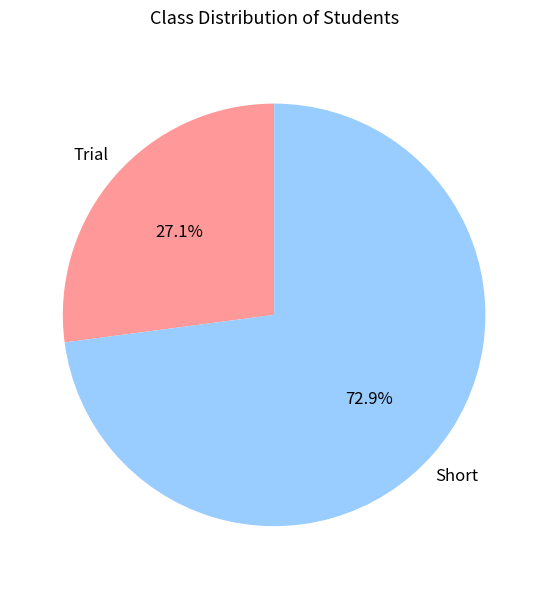

Does any single category account for the majority?

Yes